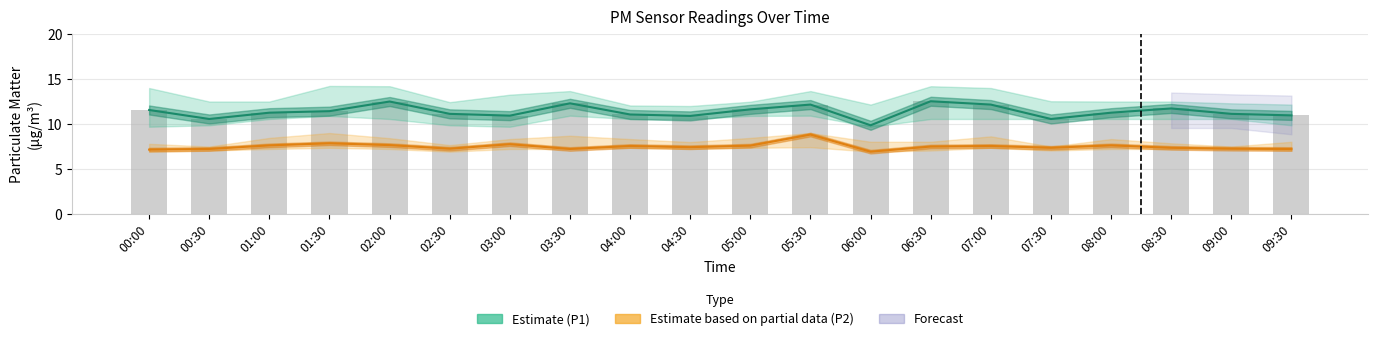

How many values in the Observed (P1) series exceed 11?

14